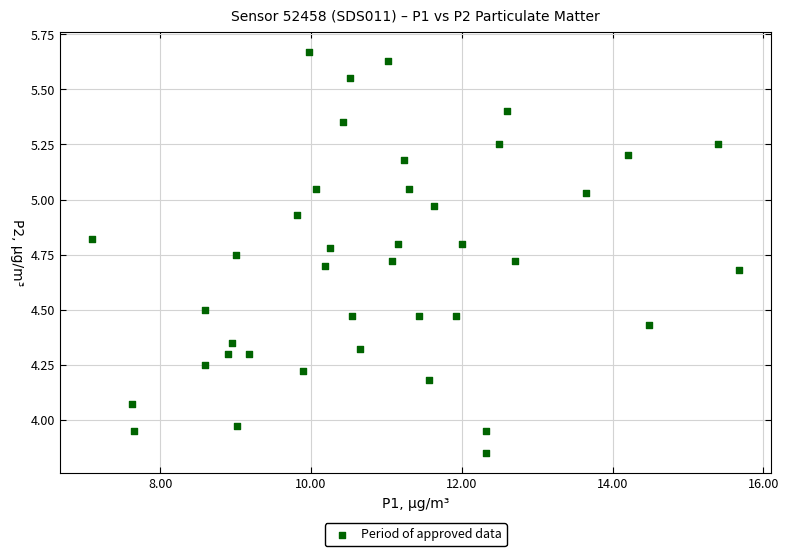

What is the range of Y values (max minus min)?

1.8